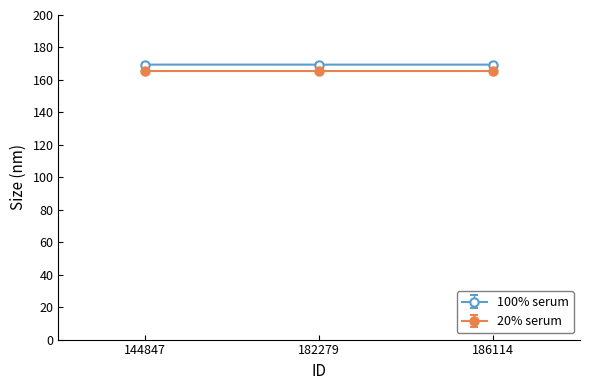

How many series are shown in this chart?

2